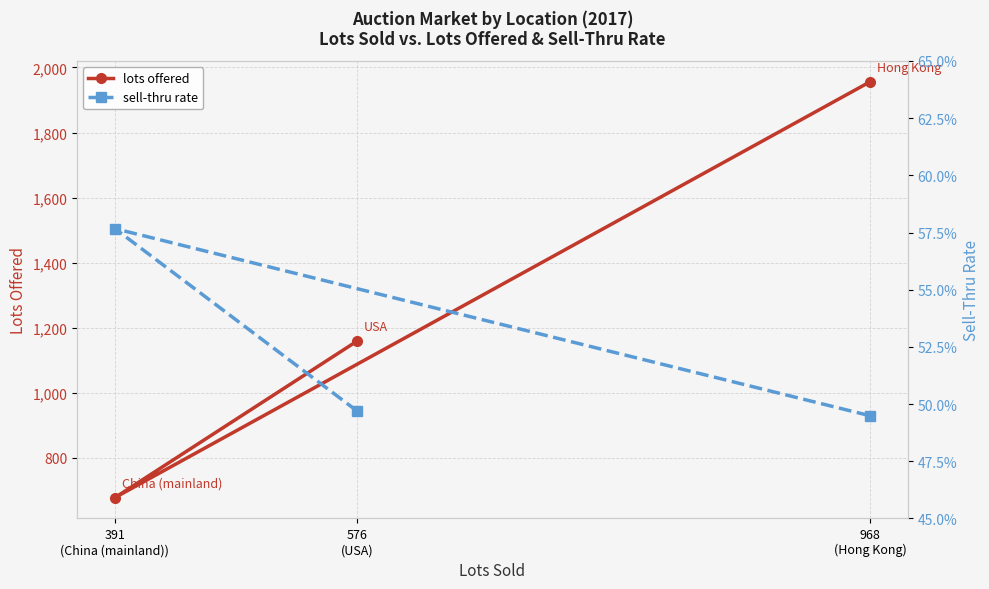

Read the sell-thru rate value at 391
(China (mainland)).

0.6